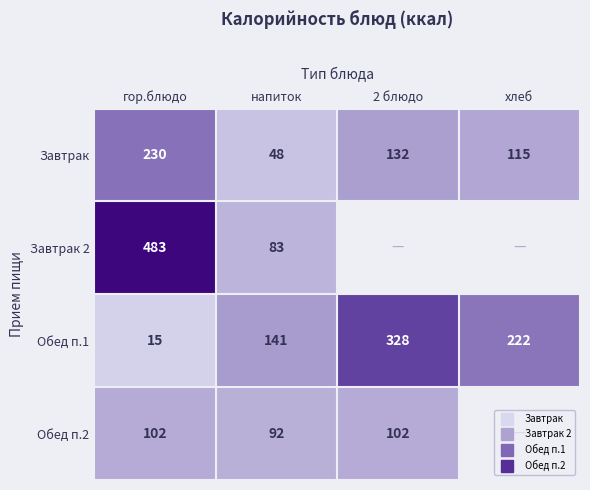

Which has a higher value, гор.блюдо or напиток?

гор.блюдо